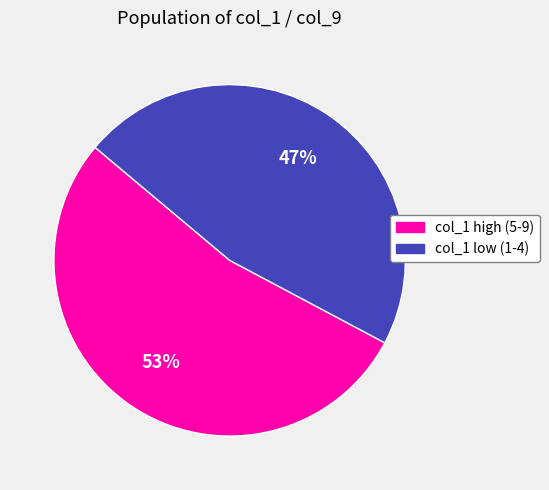

Is there any slice that represents more than half of the pie?

Yes